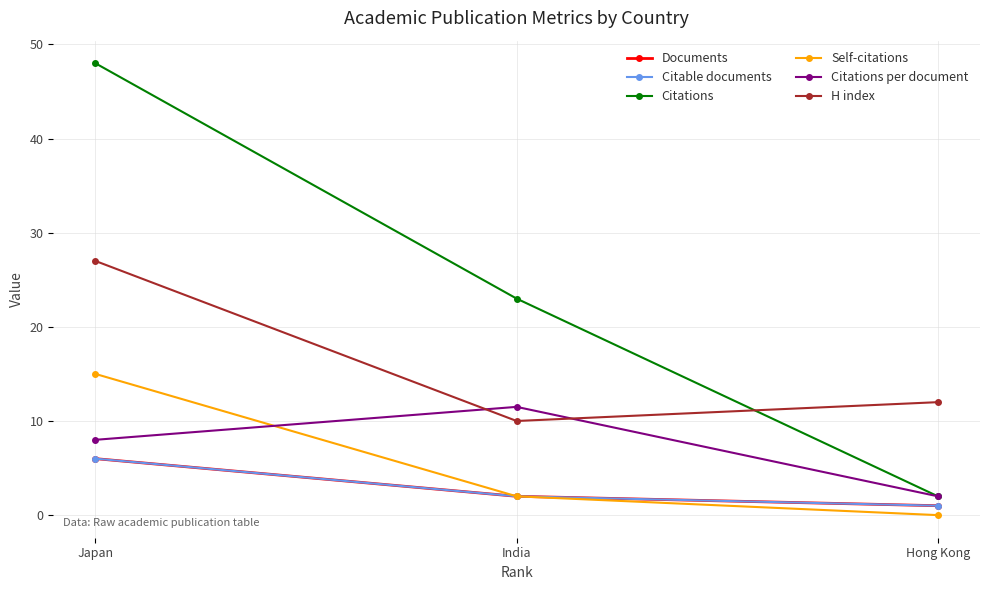

Reading left to right, extract all data points from this chart.

Documents: 6.0	2.0	1.0
Citable documents: 6.0	2.0	1.0
Citations: 48.0	23.0	2.0
Self-citations: 15.0	2.0	0.0
Citations per document: 8.0	11.5	2.0
H index: 27.0	10.0	12.0